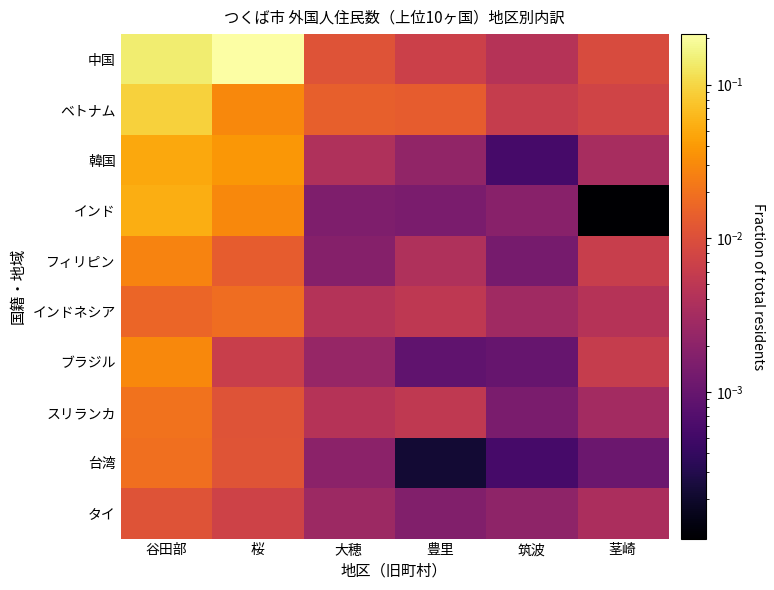

Reading right to left, list all the values displayed in this chart.

中国: 茎崎=0.0	筑波=0.0	豊里=0.0	大穂=0.0	桜=0.2	谷田部=0.1
ベトナム: 茎崎=0.0	筑波=0.0	豊里=0.0	大穂=0.0	桜=0.0	谷田部=0.1
韓国: 茎崎=0.0	筑波=0.0	豊里=0.0	大穂=0.0	桜=0.0	谷田部=0.0
インド: 茎崎=0.0	筑波=0.0	豊里=0.0	大穂=0.0	桜=0.0	谷田部=0.1
フィリピン: 茎崎=0.0	筑波=0.0	豊里=0.0	大穂=0.0	桜=0.0	谷田部=0.0
インドネシア: 茎崎=0.0	筑波=0.0	豊里=0.0	大穂=0.0	桜=0.0	谷田部=0.0
ブラジル: 茎崎=0.0	筑波=0.0	豊里=0.0	大穂=0.0	桜=0.0	谷田部=0.0
スリランカ: 茎崎=0.0	筑波=0.0	豊里=0.0	大穂=0.0	桜=0.0	谷田部=0.0
台湾: 茎崎=0.0	筑波=0.0	豊里=0.0	大穂=0.0	桜=0.0	谷田部=0.0
タイ: 茎崎=0.0	筑波=0.0	豊里=0.0	大穂=0.0	桜=0.0	谷田部=0.0